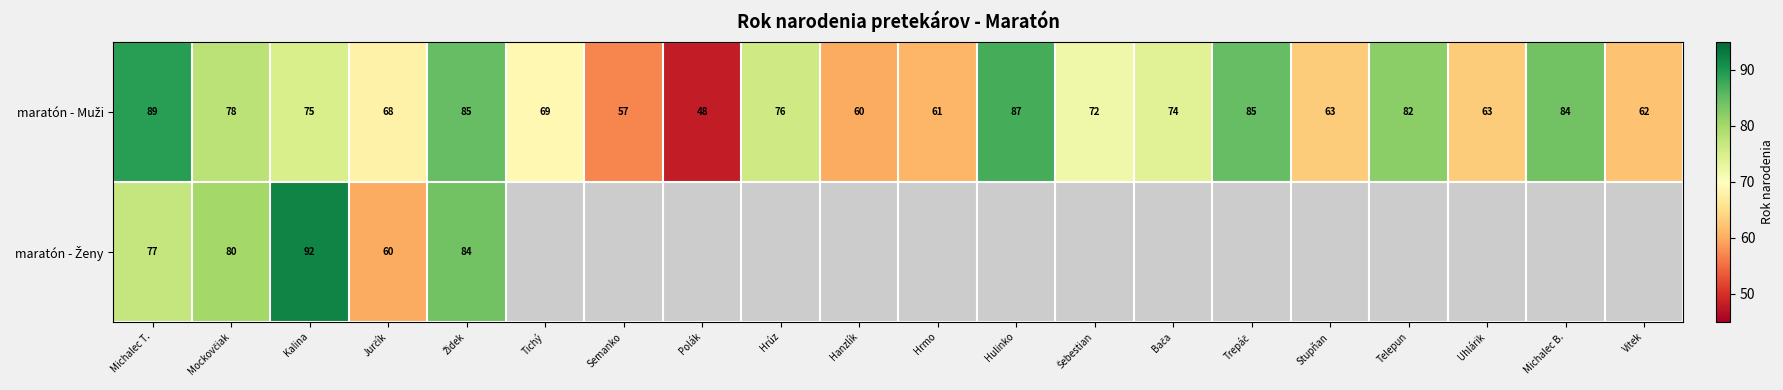

Is it true that maratón - Ženy equals 40.4 at Mockovčiak?

False